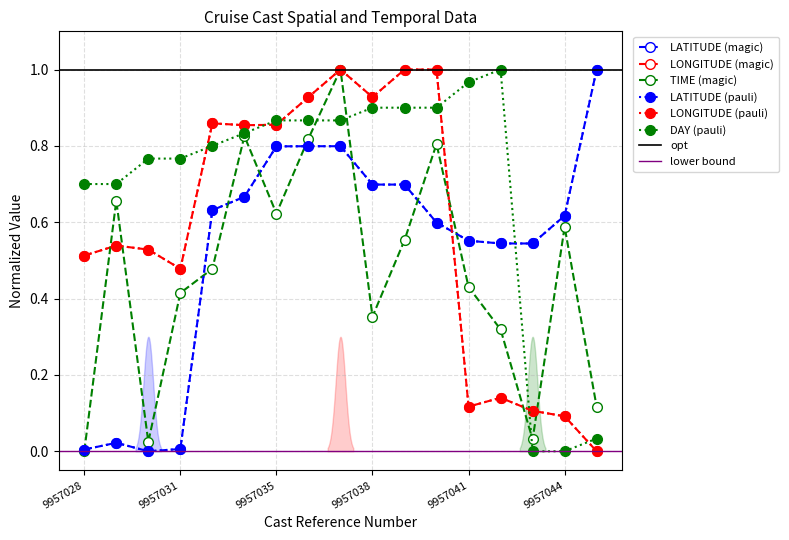

Is the value of LONGITUDE at 10 greater than the value of DAY at 9957038?

Yes